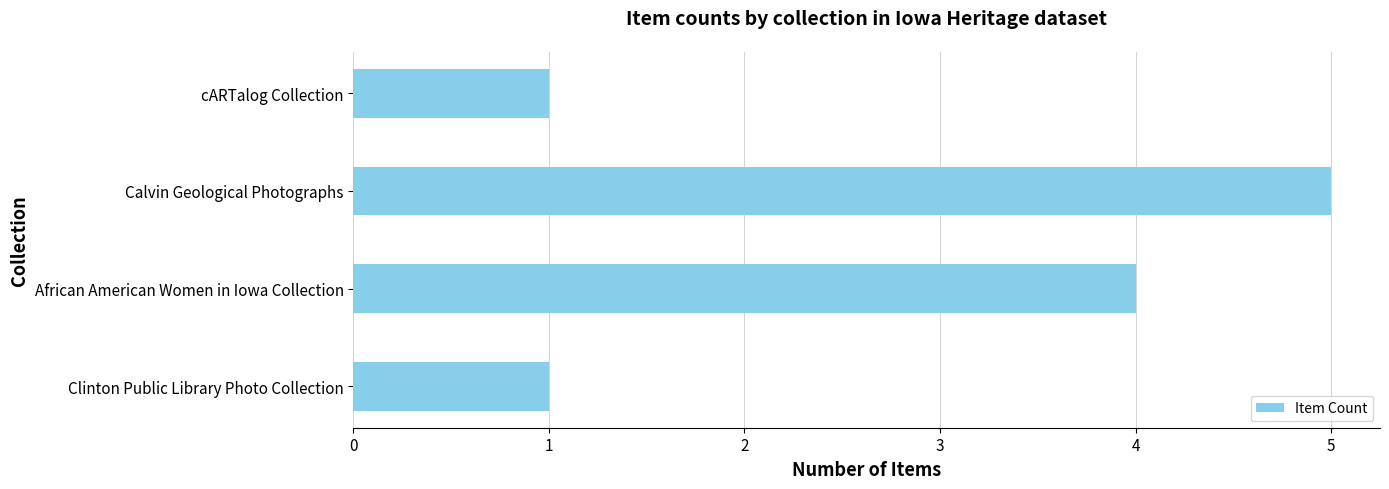

Between African American Women in Iowa Collection and cARTalog Collection, which is larger?

African American Women in Iowa Collection